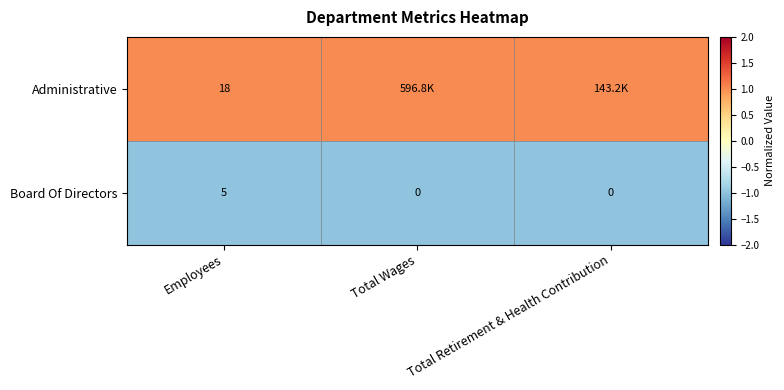

Is the value of Administrative at Employees greater than the value of Board Of Directors at Total Wages?

Yes